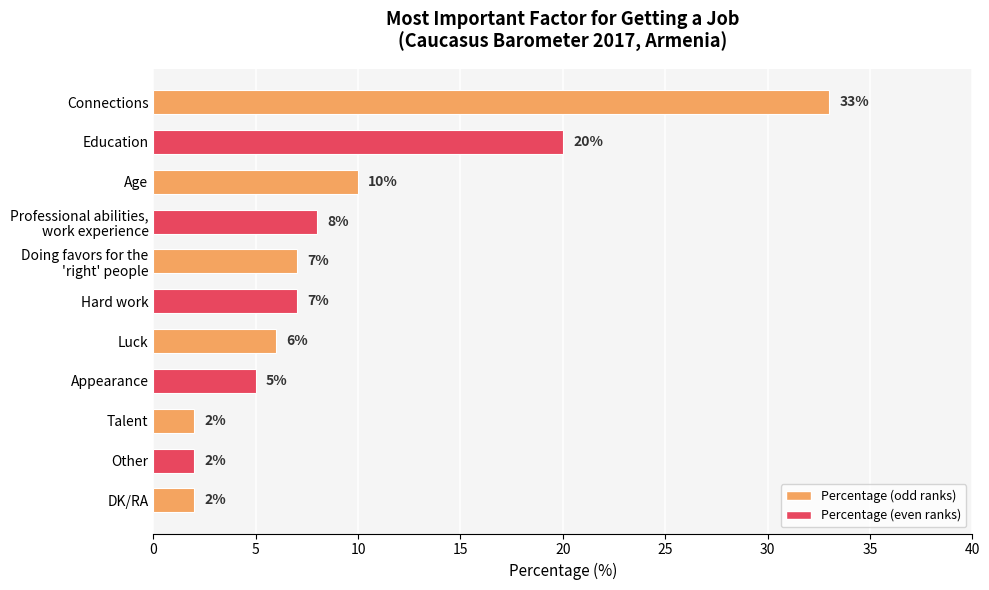

Reading top to bottom, what are all the values shown in this chart?

33	20	10	8	7	7	6	5	2	2	2